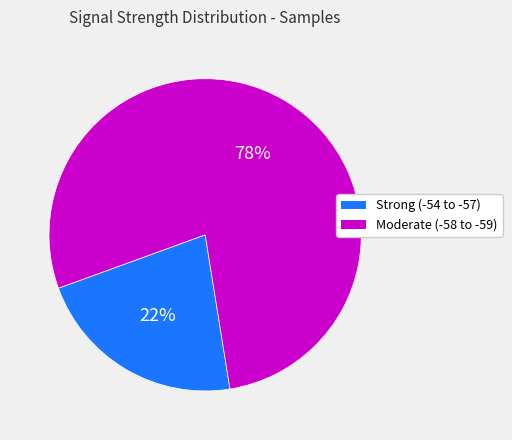

Is there any slice that represents more than half of the pie?

Yes